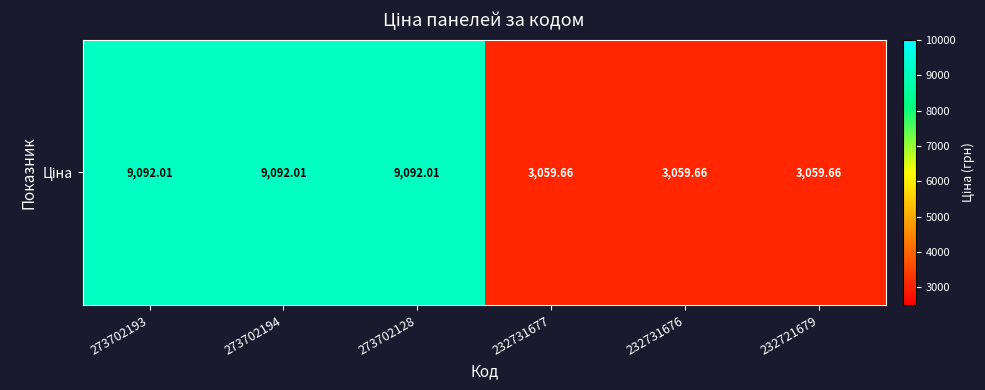

What is the change in value from 273702194 to 232721679?

-6032.4